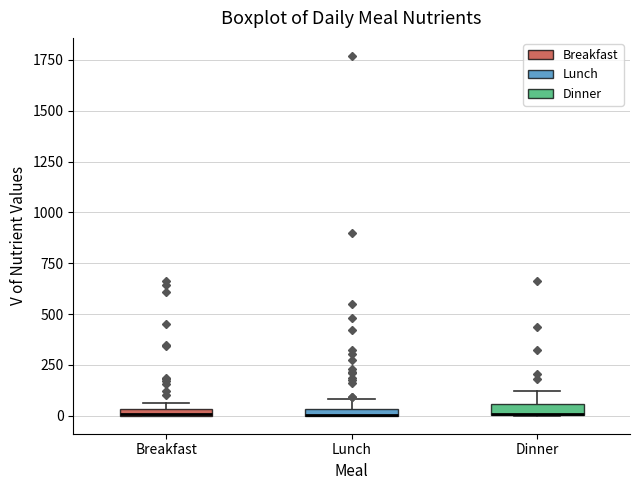

Where is the lower edge of the box for Breakfast on the y-axis? The values are not printed on the chart, so give them approximately, as read against the axis.

0